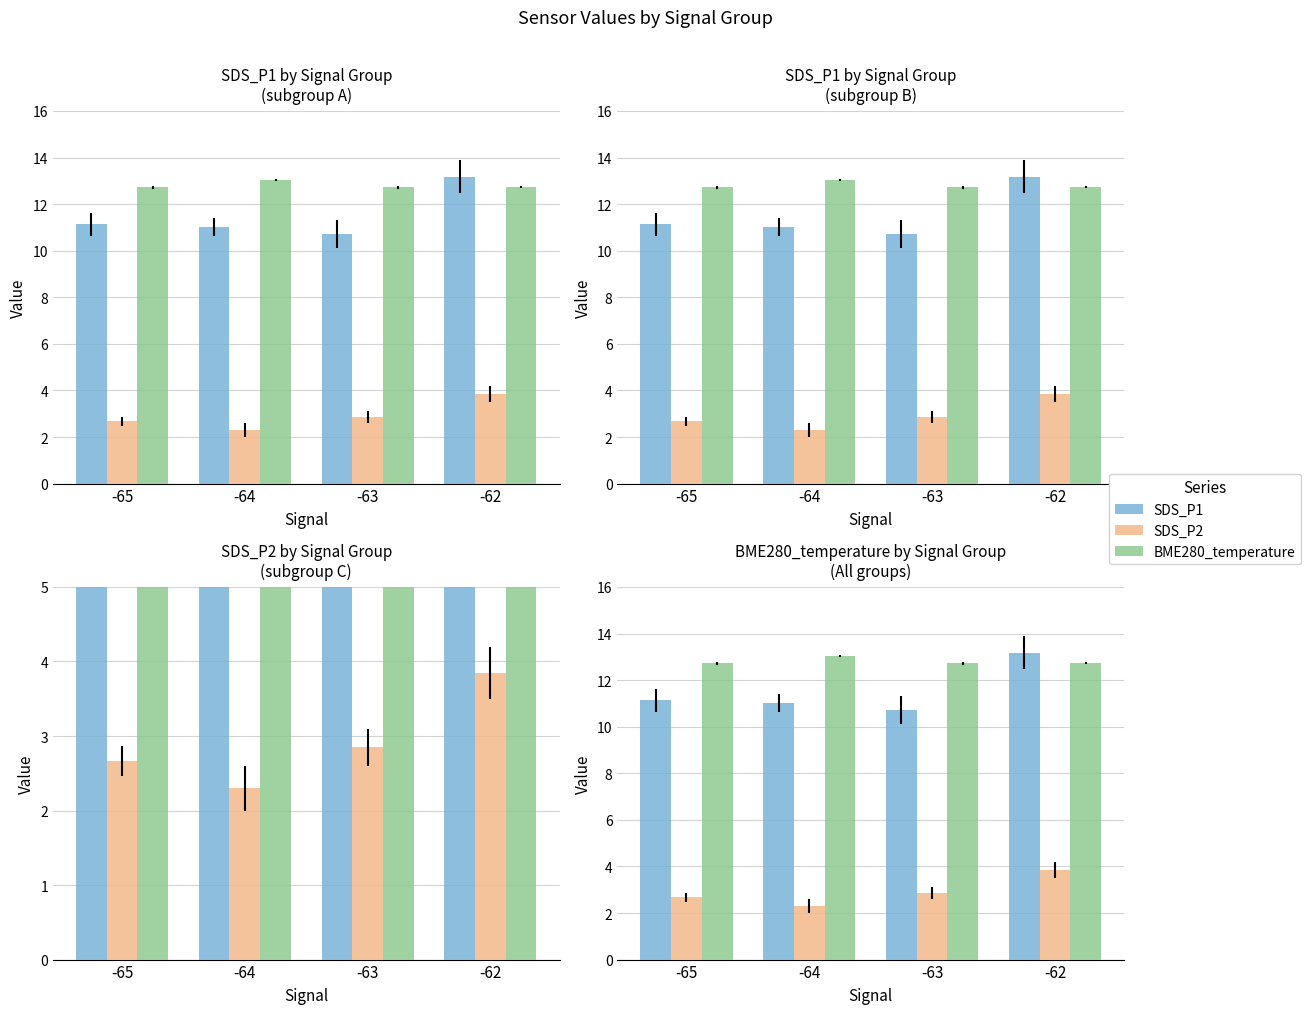

Reading right to left, list all the values displayed in this chart.

SDS_P1: -62=13.2	-63=10.7	-64=11.0	-65=11.1
SDS_P2: -62=3.9	-63=2.9	-64=2.3	-65=2.7
BME280_temperature: -62=12.7	-63=12.7	-64=13.0	-65=12.7